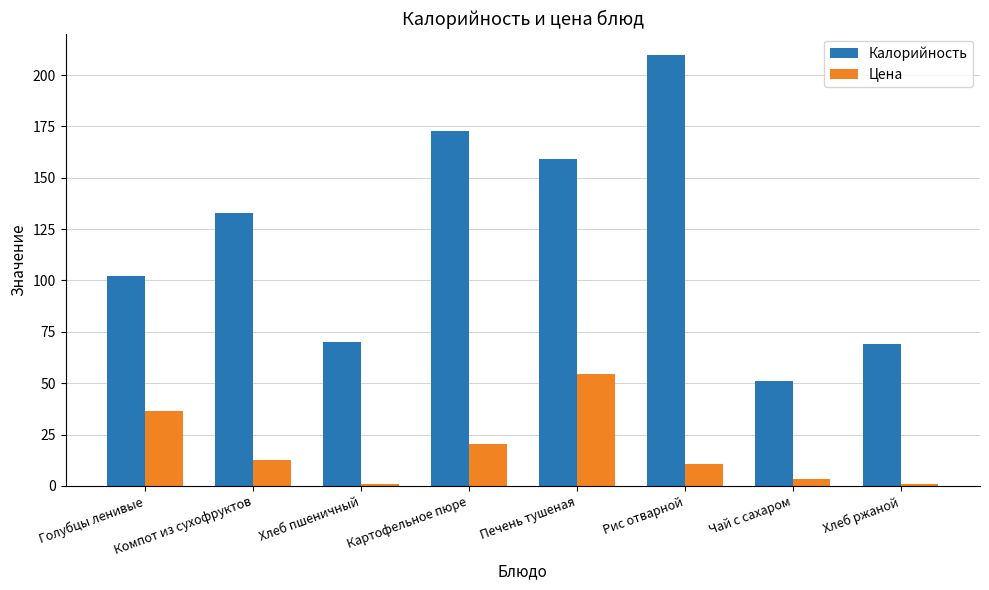

What is the sum of all Цена values?

140.1